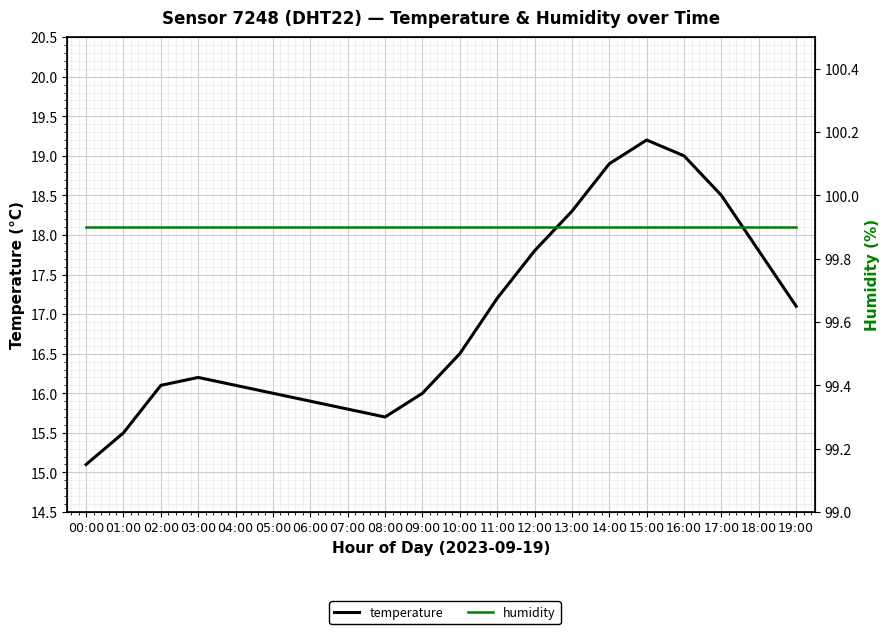

Is the value of humidity at 11:00 greater than the value of temperature at 16:00?

Yes